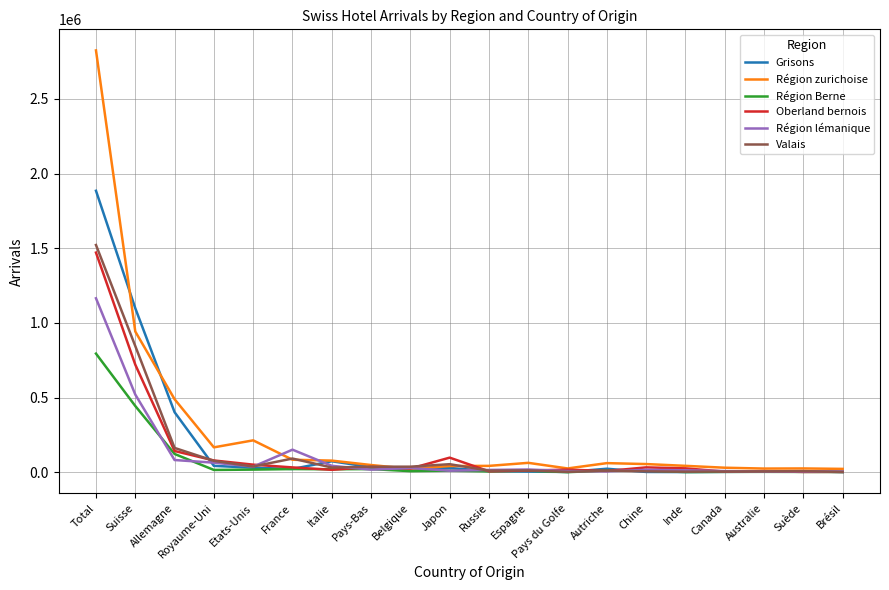

Is the value of Région lémanique at Suisse greater than the value of Valais at Brésil?

Yes